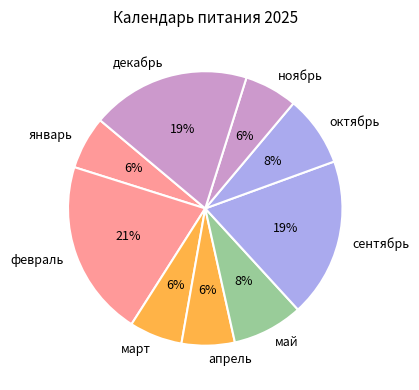

How many segments does this pie chart have?

9